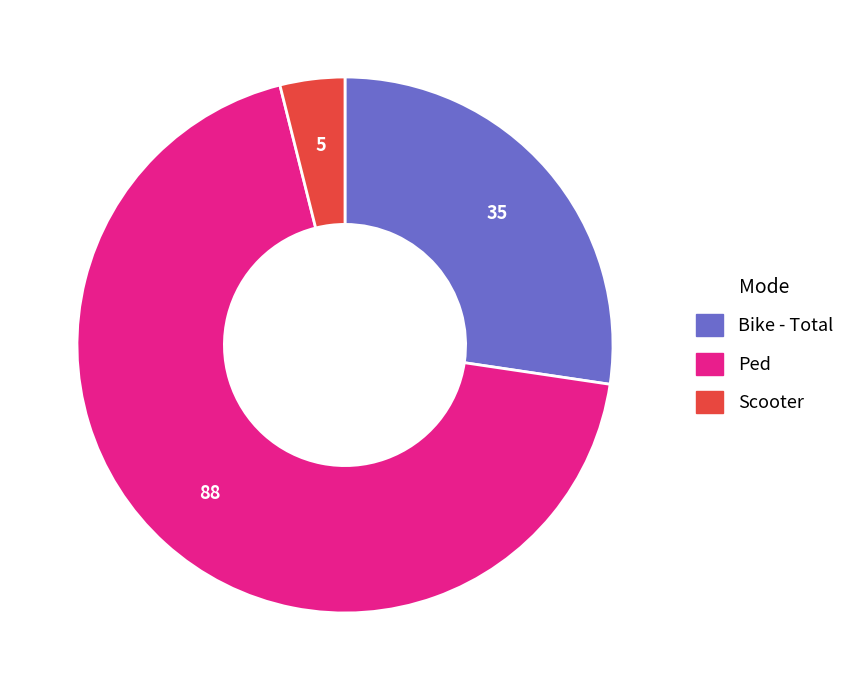

Count the number of slices in the pie.

3